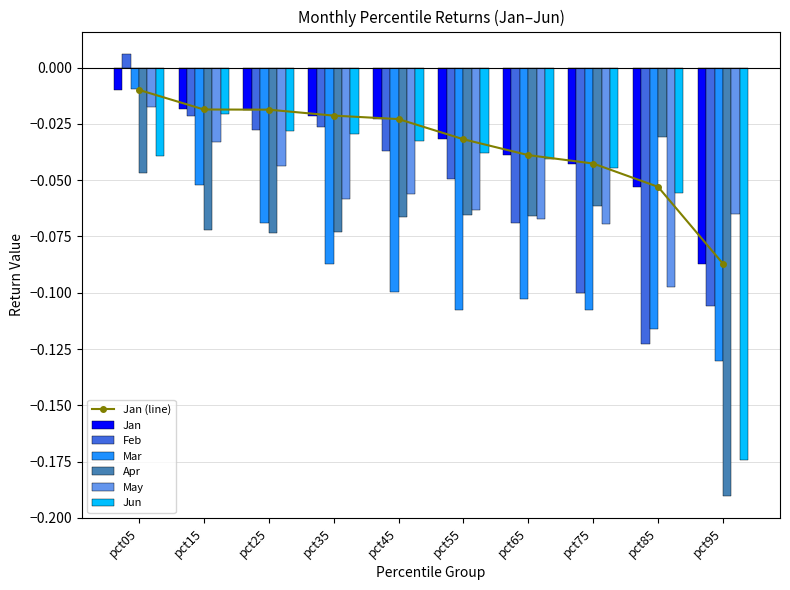

How many bars are there in total?

60